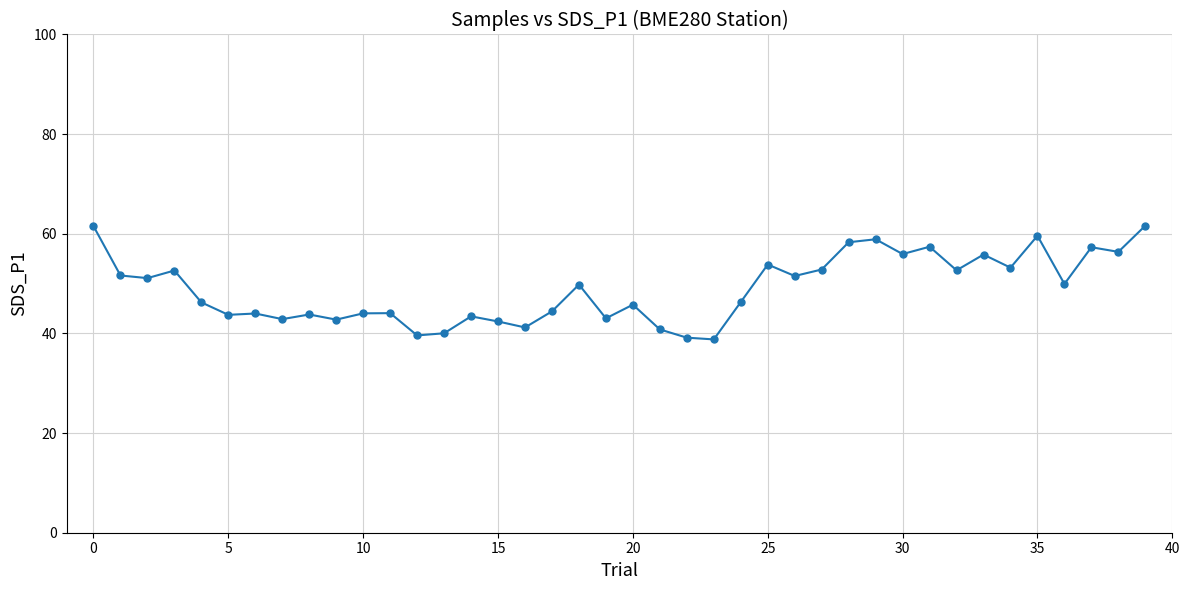

What is the difference between the maximum and minimum values?

22.8